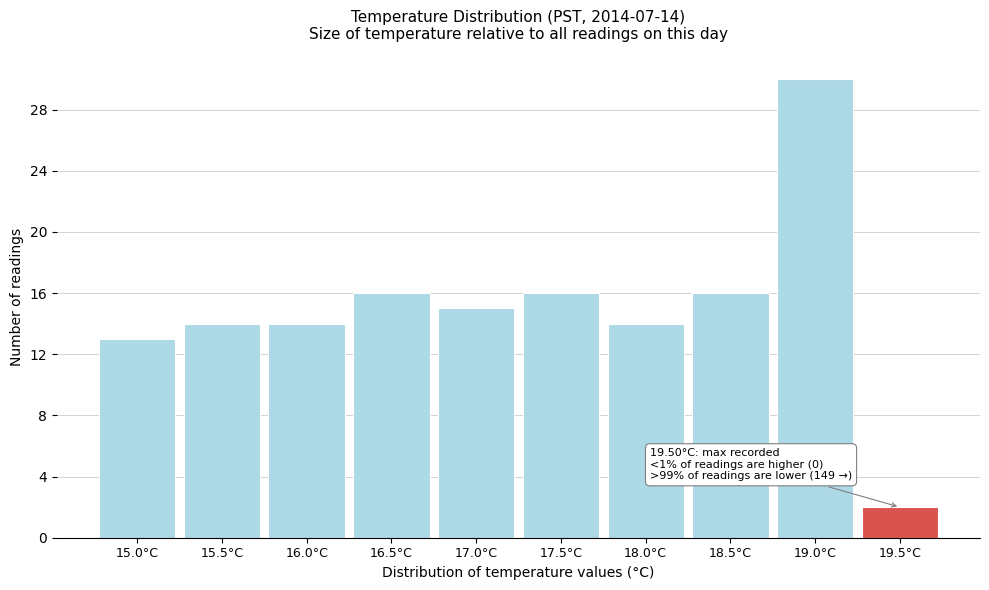

Reading right to left, extract all data points from this chart.

2	30	16	14	16	15	16	14	14	13